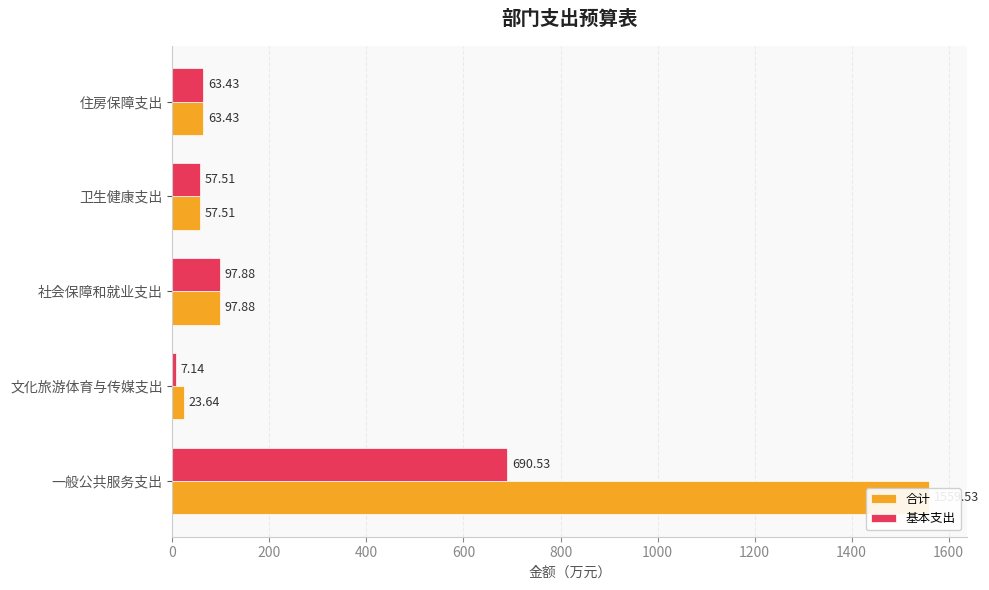

Rank the series at 200 from lowest to highest value.

基本支出, 合计